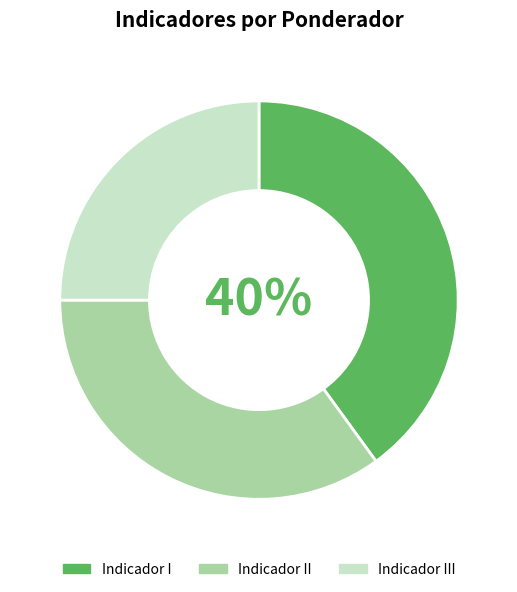

The Indicador I slice represents 40% of the pie. True or false?

True